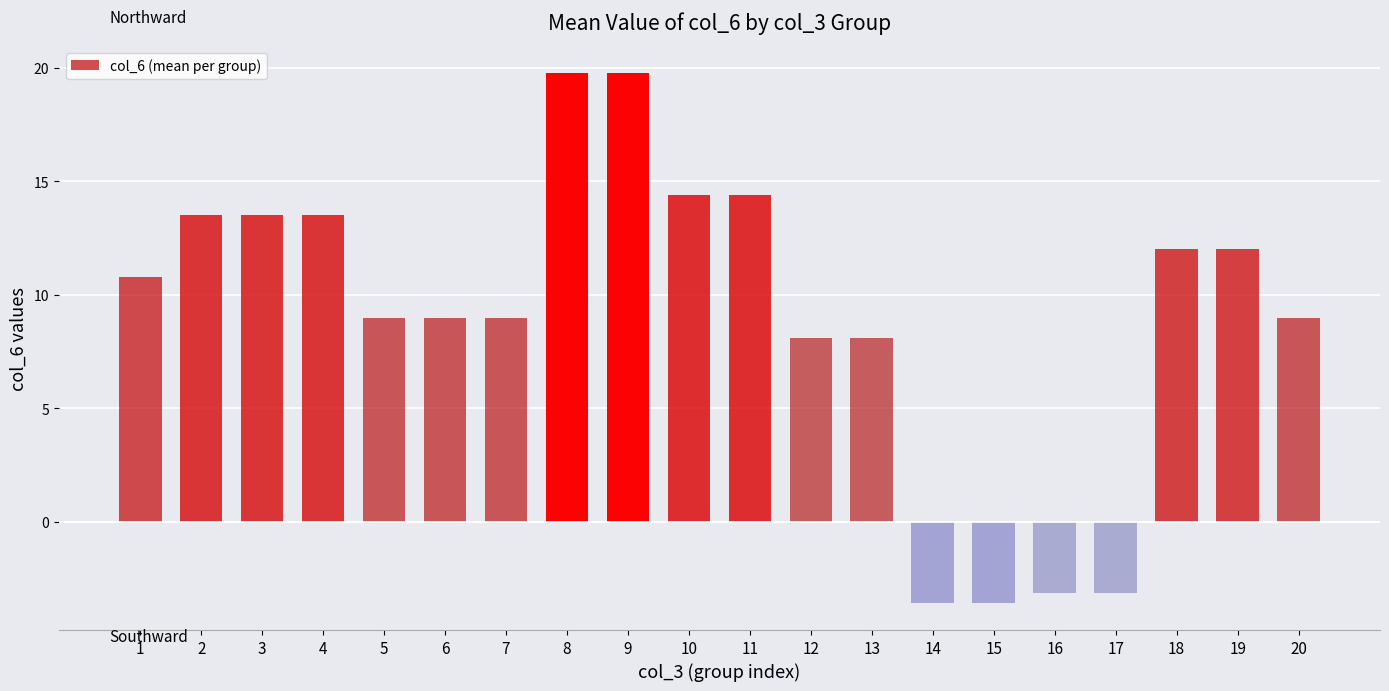

What is the ratio of the value at 4 to the value at 6?

1.5